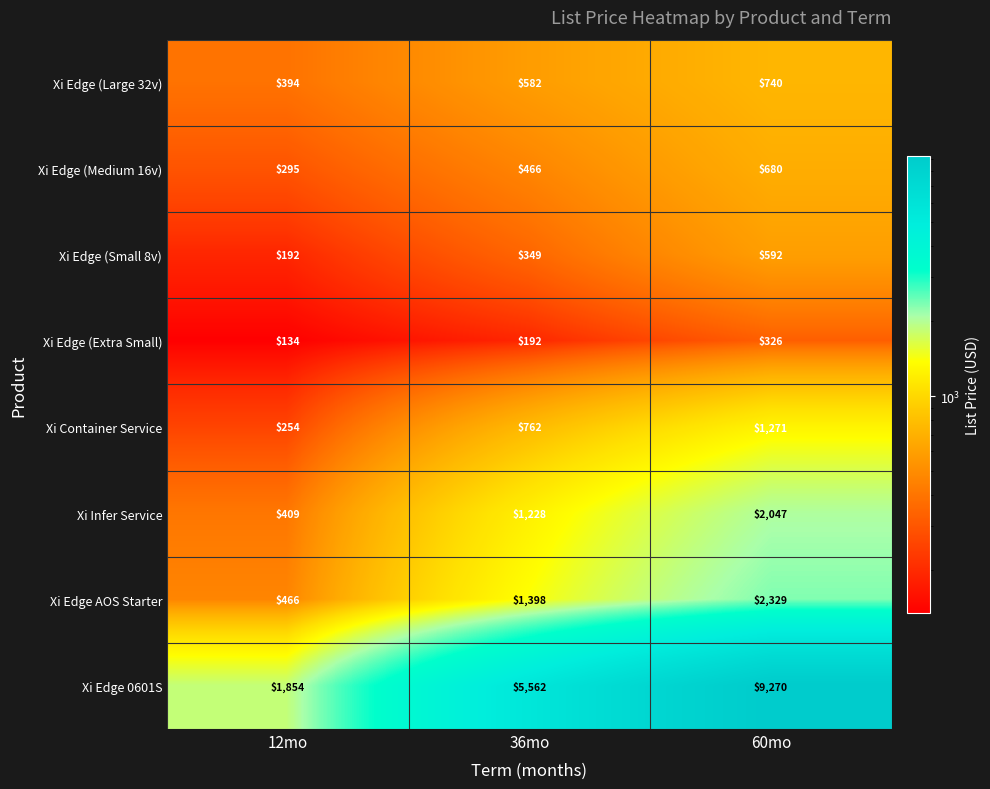

What is the spread (max minus min) of values at 12mo?

1720